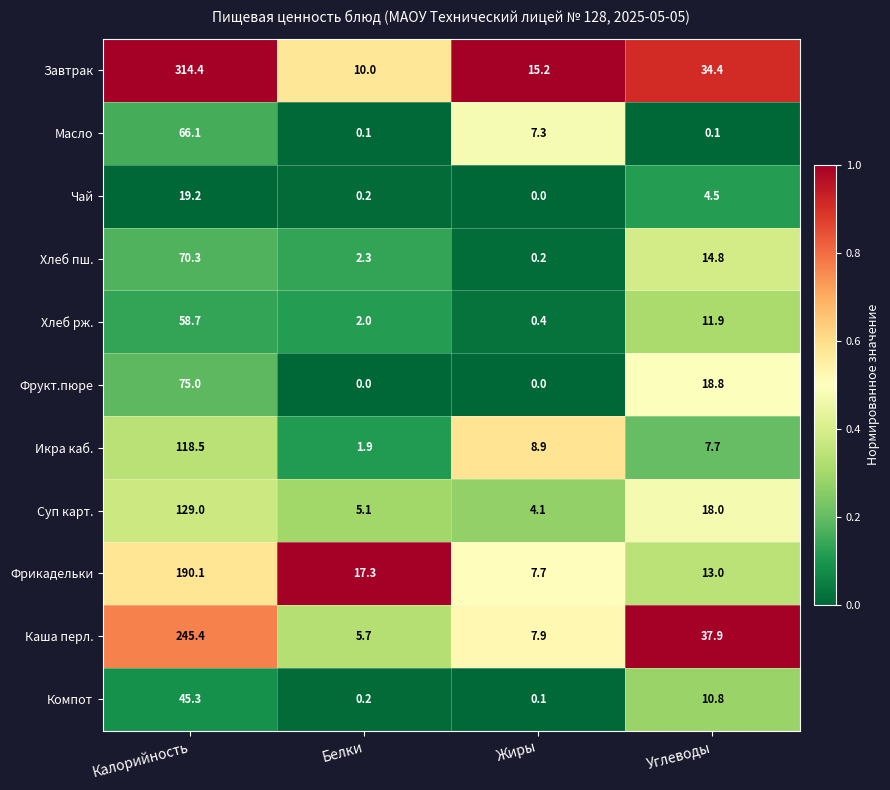

Is it true that Хлеб рж. equals 0.4 at Жиры?

True